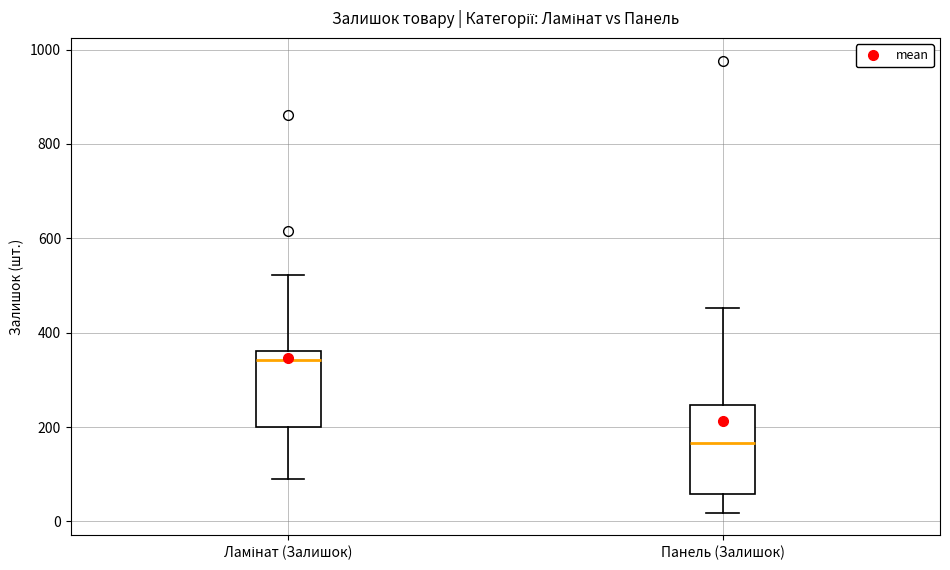

Where is the upper edge of the box for Ламінат (Залишок) on the y-axis? The values are not printed on the chart, so give them approximately, as read against the axis.

360